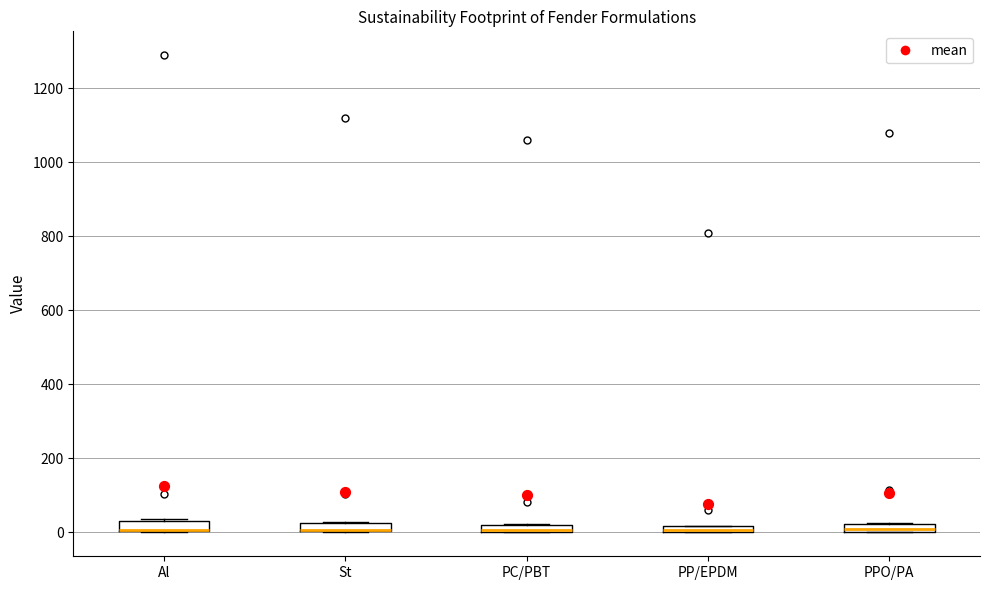

Where is the lower edge of the box for PC/PBT on the y-axis? The values are not printed on the chart, so give them approximately, as read against the axis.

0